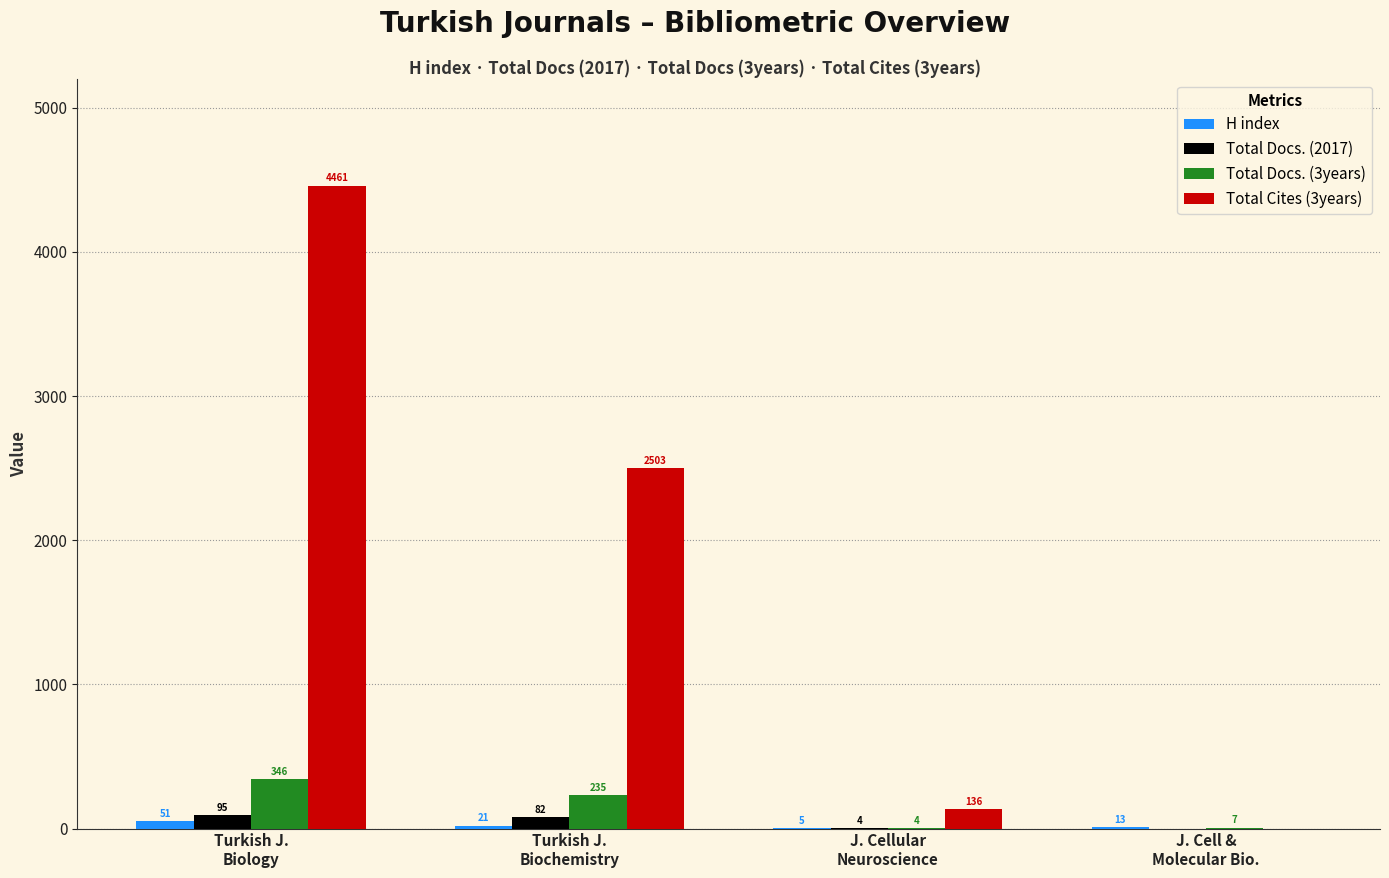

What is the spread (max minus min) of values at Turkish J.
Biochemistry?

2482